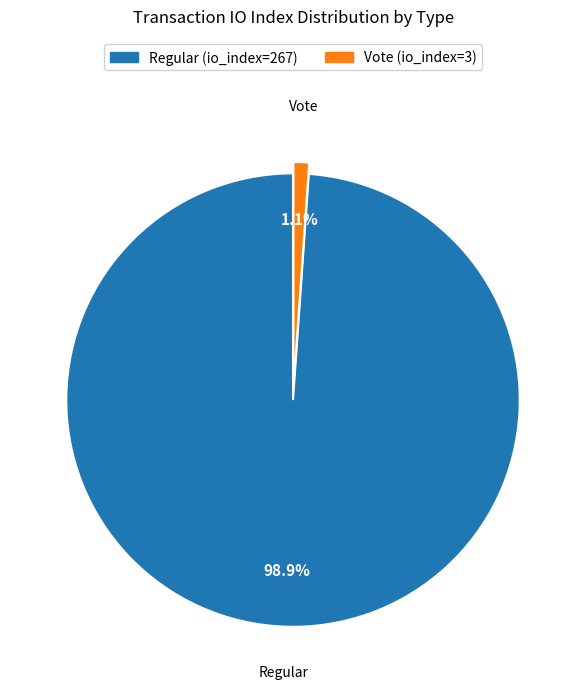

True or false: Vote (io_index=3) accounts for 11% of the total.

False